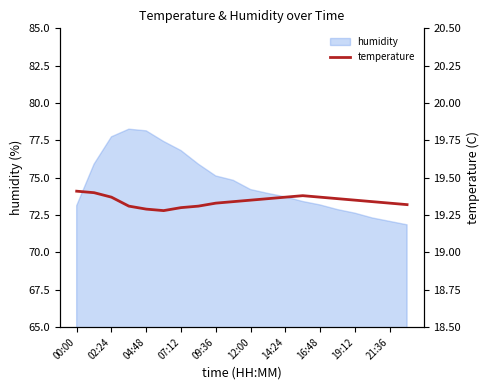

The value of humidity at 16:48 is 73.2. True or false?

True